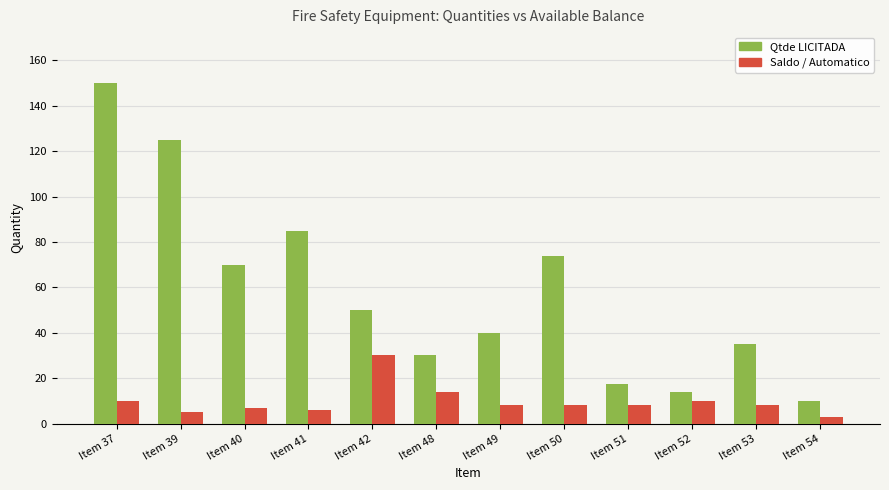

Which series has the largest range (max minus min)?

Qtde LICITADA